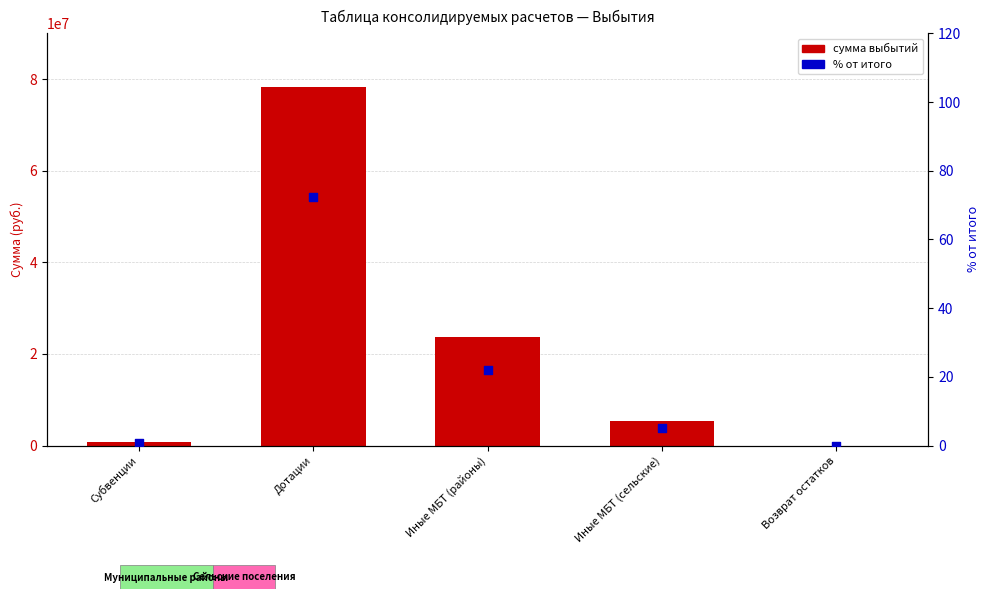

Which series has the largest total across all categories?

сумма выбытий